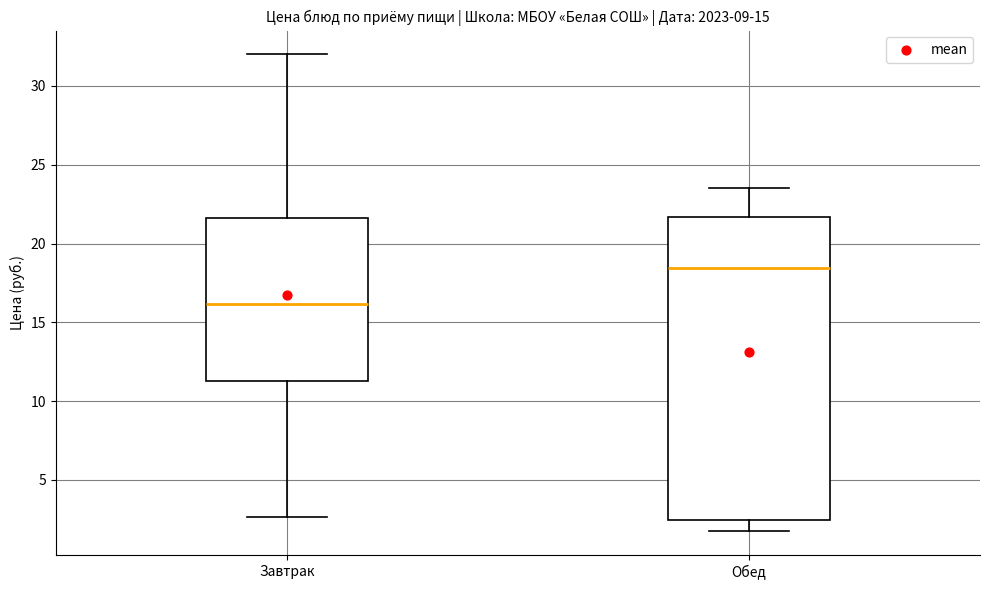

Where is the upper edge of the box for Обед on the y-axis? The values are not printed on the chart, so give them approximately, as read against the axis.

21.5